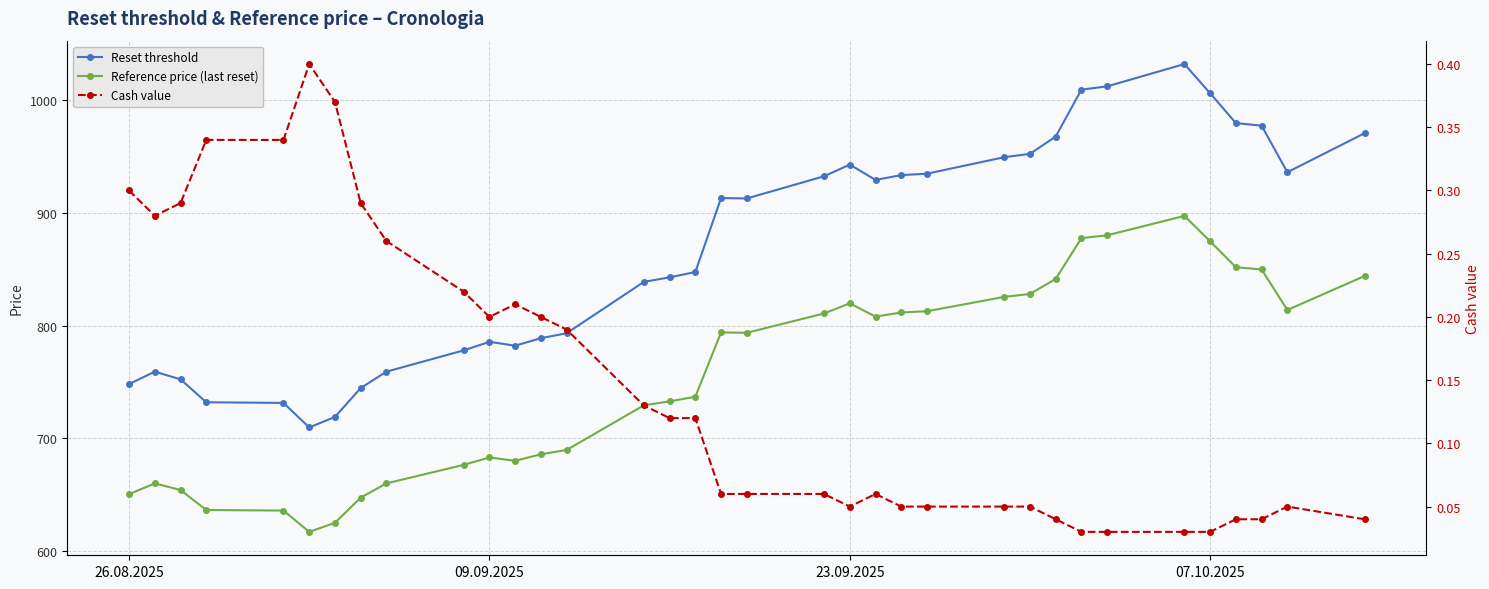

True or false: Reference price (last reset) and Cash value intersect in this chart.

False